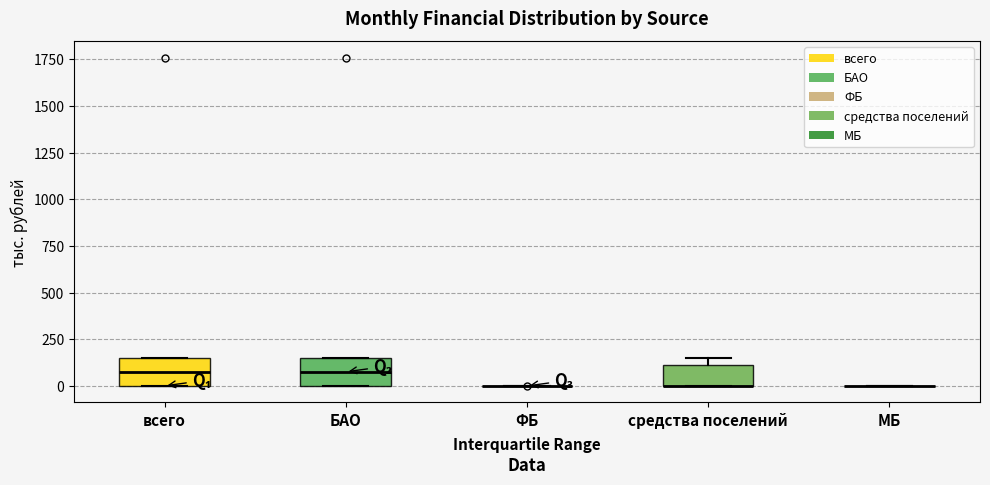

Reading left to right, read every box against the y-axis: the position of its median line, the range the box covers, and the ends of its whiskers. The values are not printed on the chart, so give them approximately, as read against the axis.

всего: median 100, box 0 to 150, whiskers 0 to 150
БАО: median 100, box 0 to 150, whiskers 0 to 150
ФБ: box collapsed to a line at 0, whiskers 0 to 0
средства поселений: median 0 (drawn on the box's lower edge), box 0 to 100, whiskers 0 to 150
МБ: box collapsed to a line at 0, whiskers 0 to 0